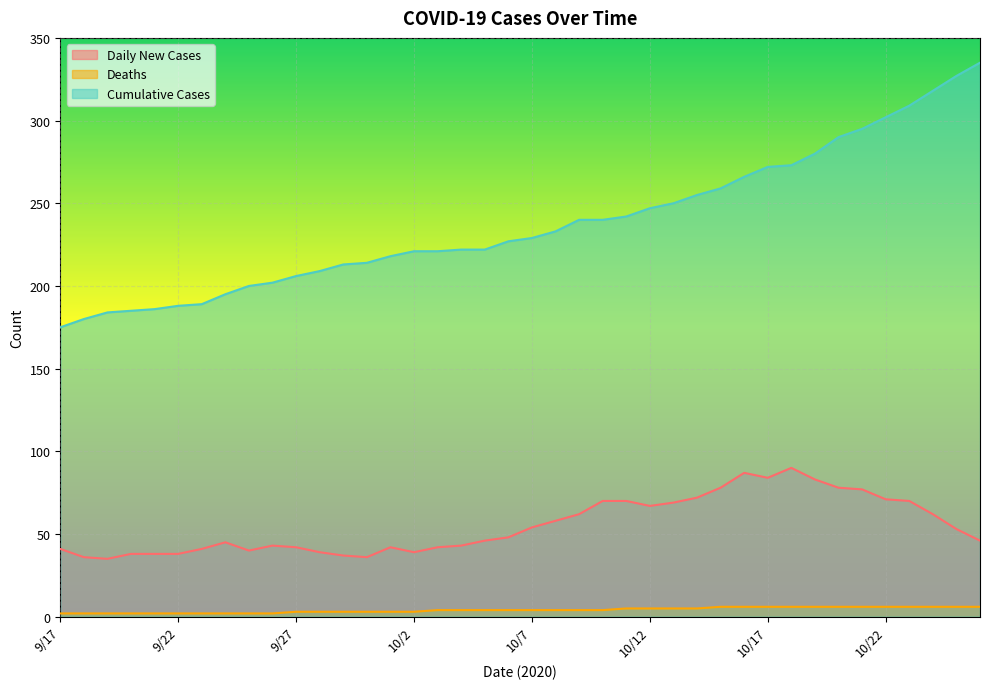

How many series are shown in this chart?

3